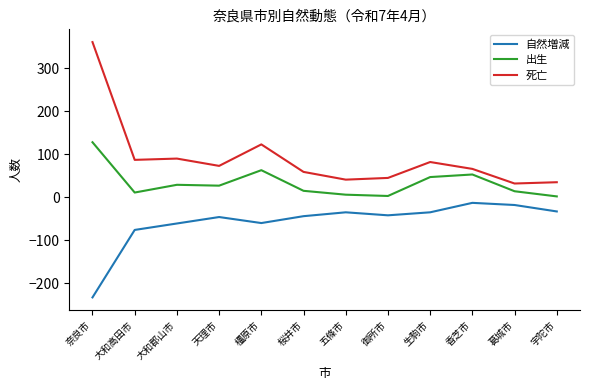

At how many categories does at least one series exceed 290?

1